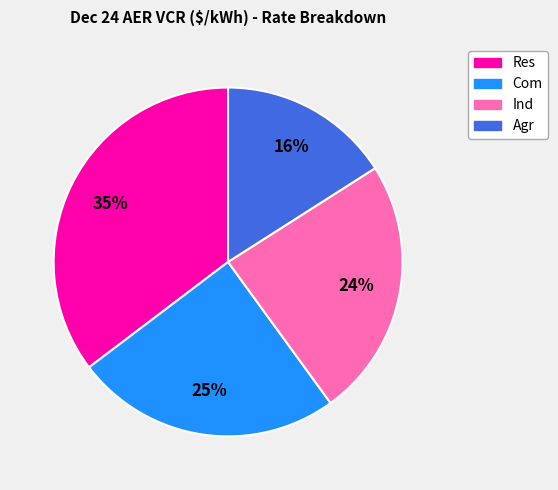

Count the number of slices in the pie.

4